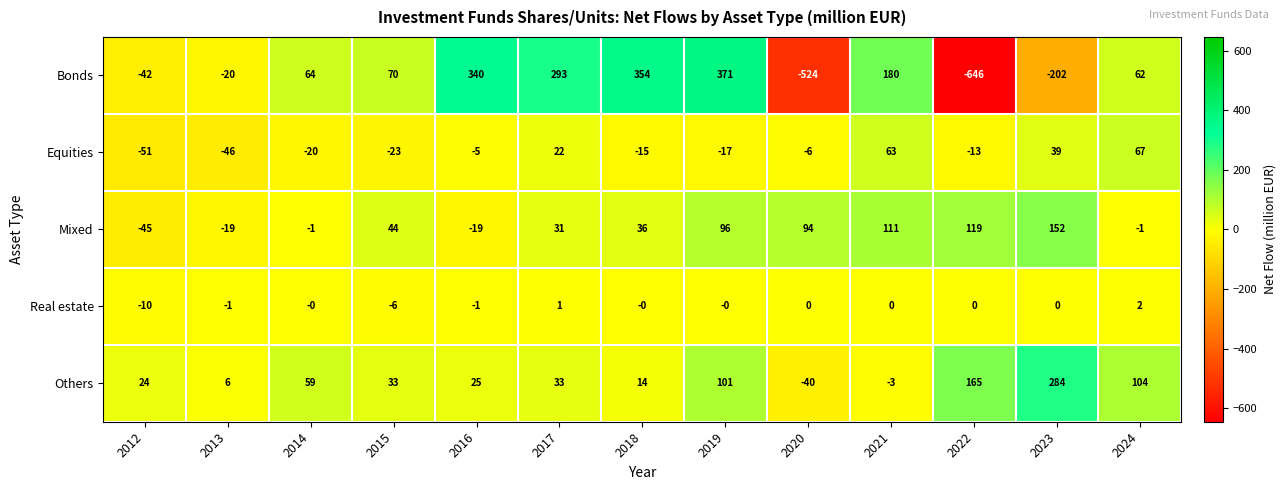

At how many categories does at least one series exceed 278?

5